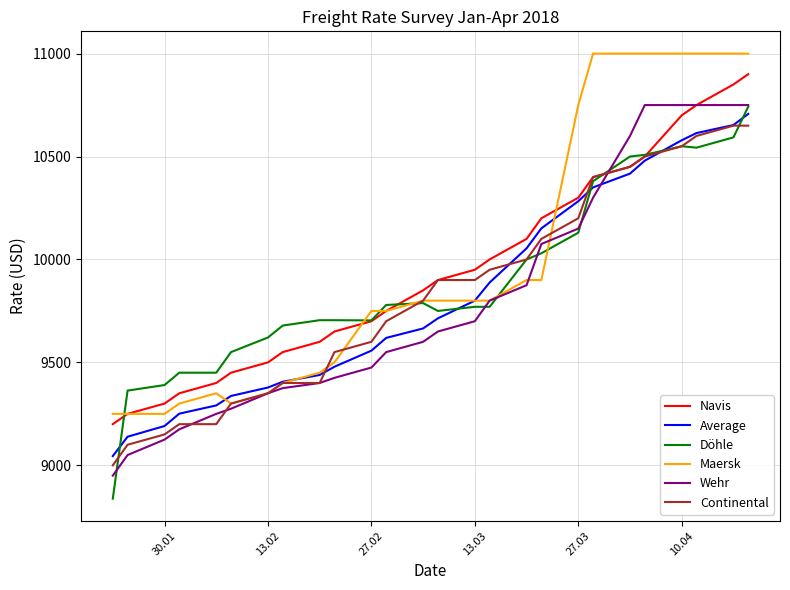

True or false: Navis has more than 2 interior local peaks.

False